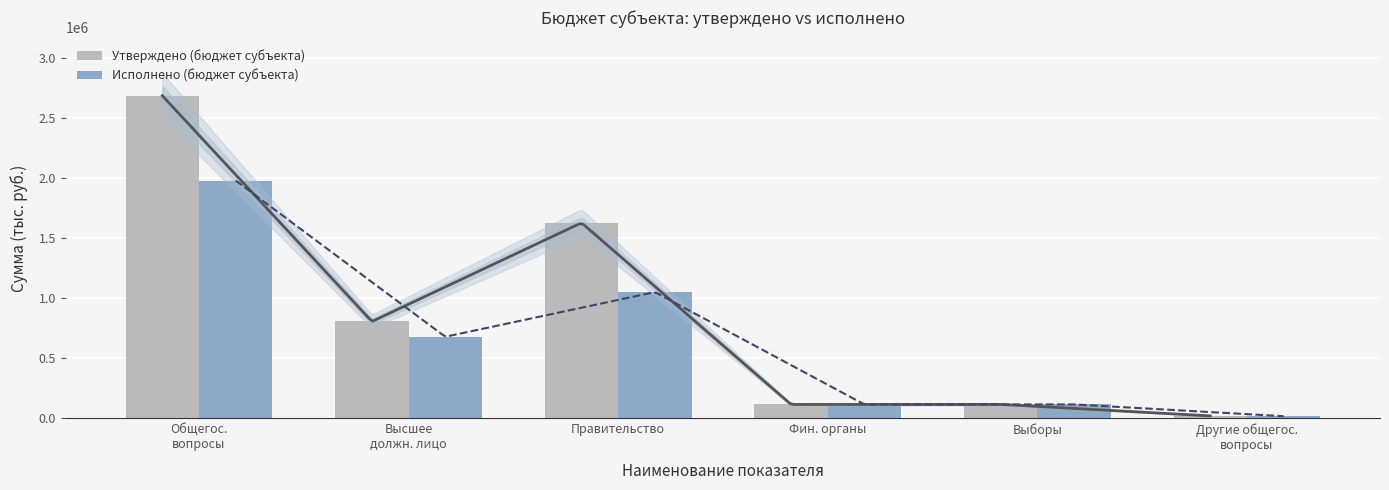

True or false: Утверждено (бюджет субъекта) has a value of 215373.2 at Высшее
должн. лицо.

False